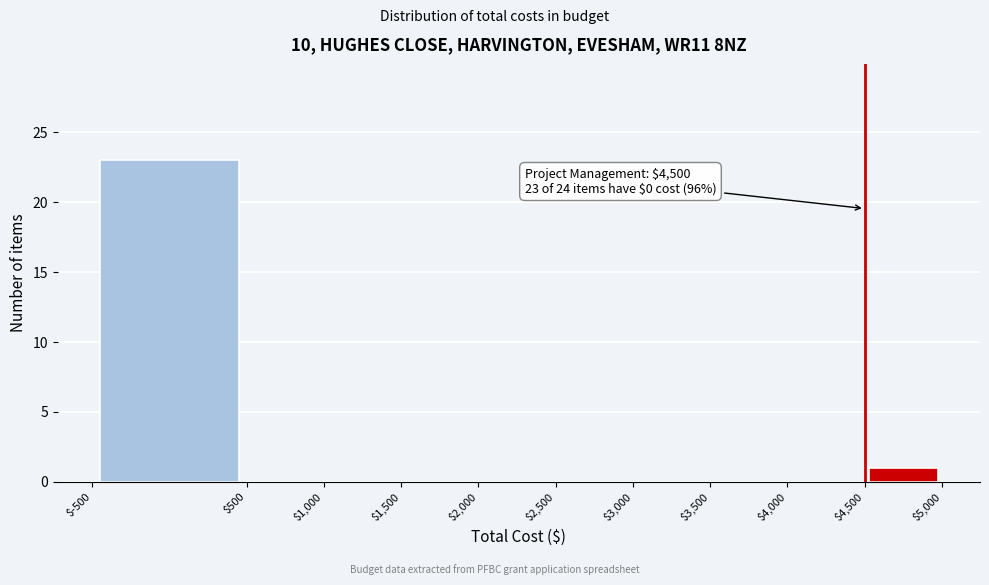

Which range on the x-axis has the tallest bar?

$-500 to $500